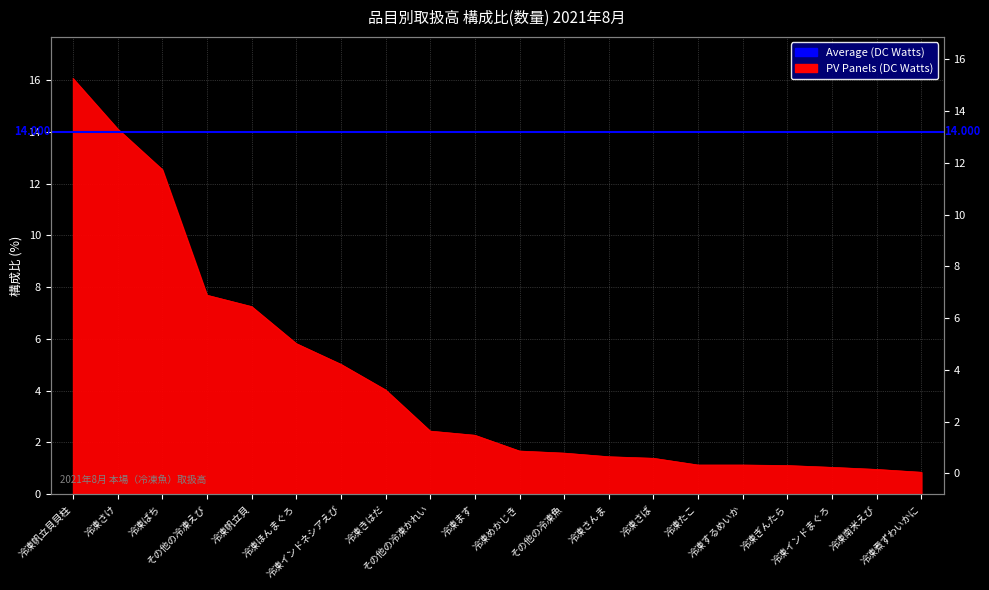

What is the ratio of the value at 冷凍煮ずわいかに to the value at 冷凍帆立貝貝柱?

0.1